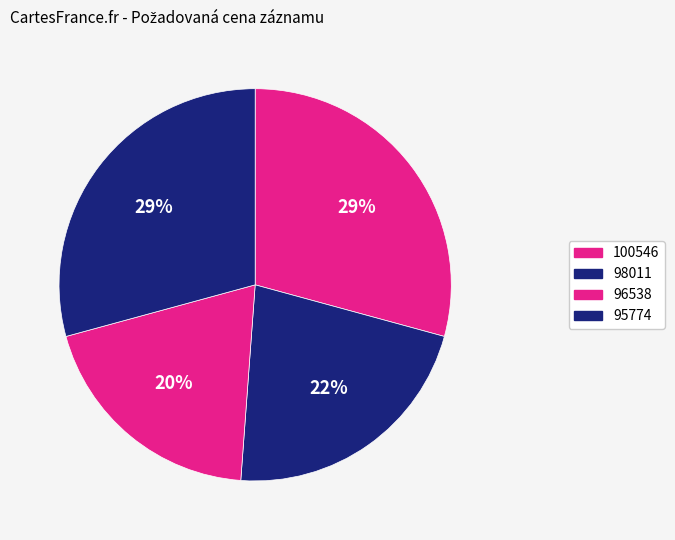

What percentage is the 98011 slice, to the nearest percent?

22%